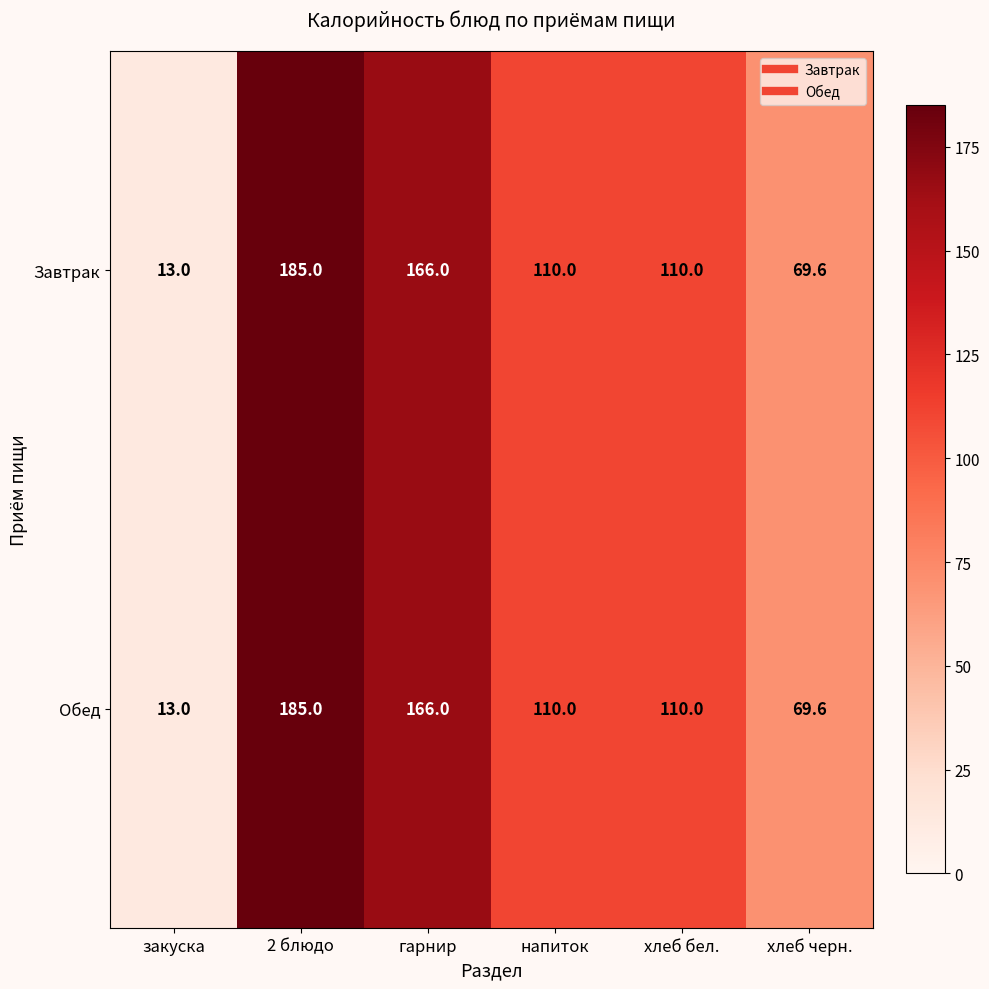

Reading right to left, transcribe all the data shown in this chart.

Завтрак: хлеб черн.=69.6	хлеб бел.=110.0	напиток=110.0	гарнир=166.0	2 блюдо=185.0	закуска=13.0
Обед: хлеб черн.=69.6	хлеб бел.=110.0	напиток=110.0	гарнир=166.0	2 блюдо=185.0	закуска=13.0